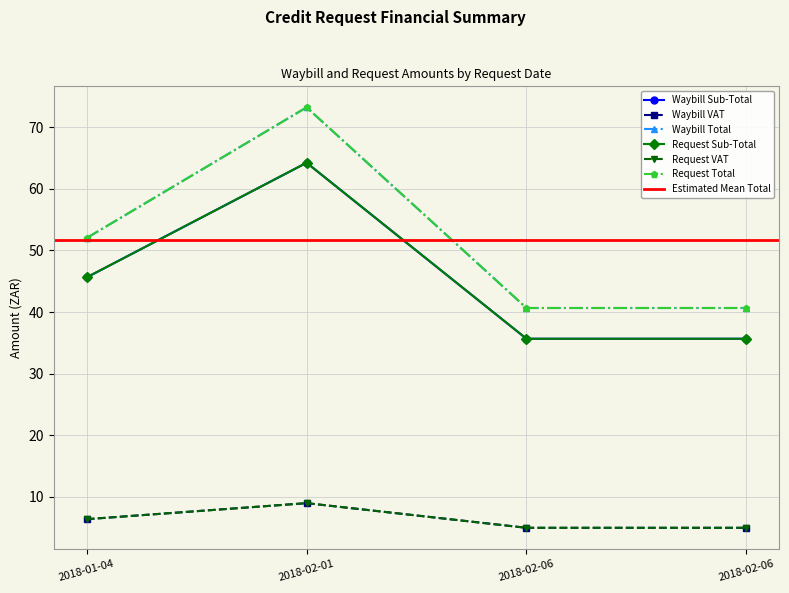

What is the average value of the Waybill Total series?

51.6